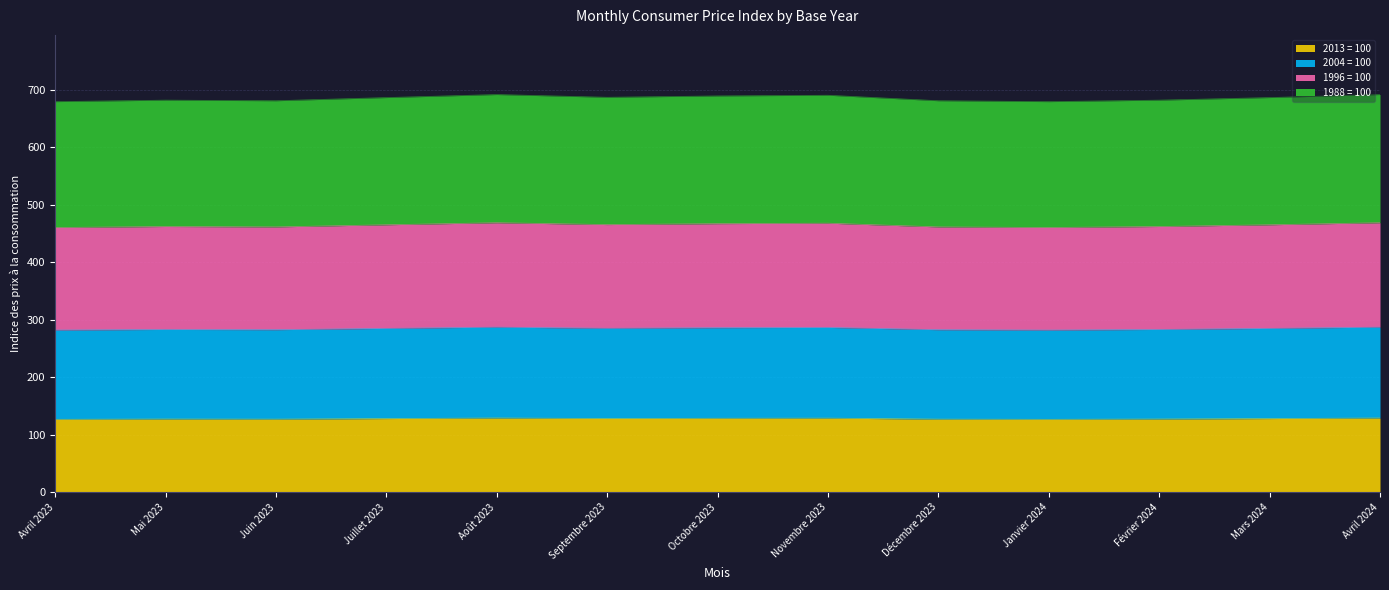

What position from the right is Octobre 2023?

7